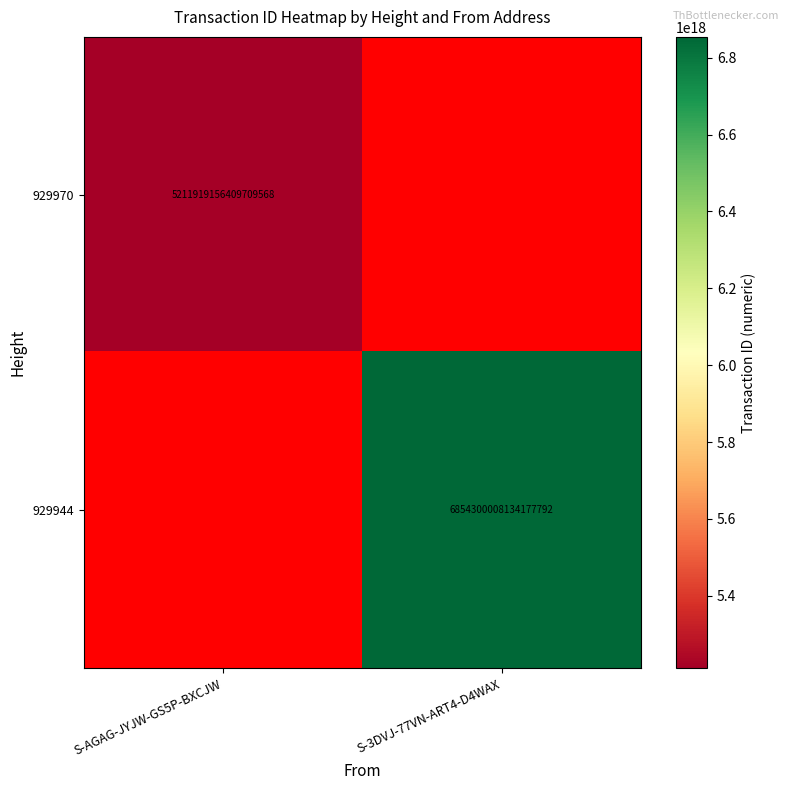

True or false: 929970 has a value of 5211919156409709568 at S-AGAG-JYJW-GS5P-BXCJW.

True